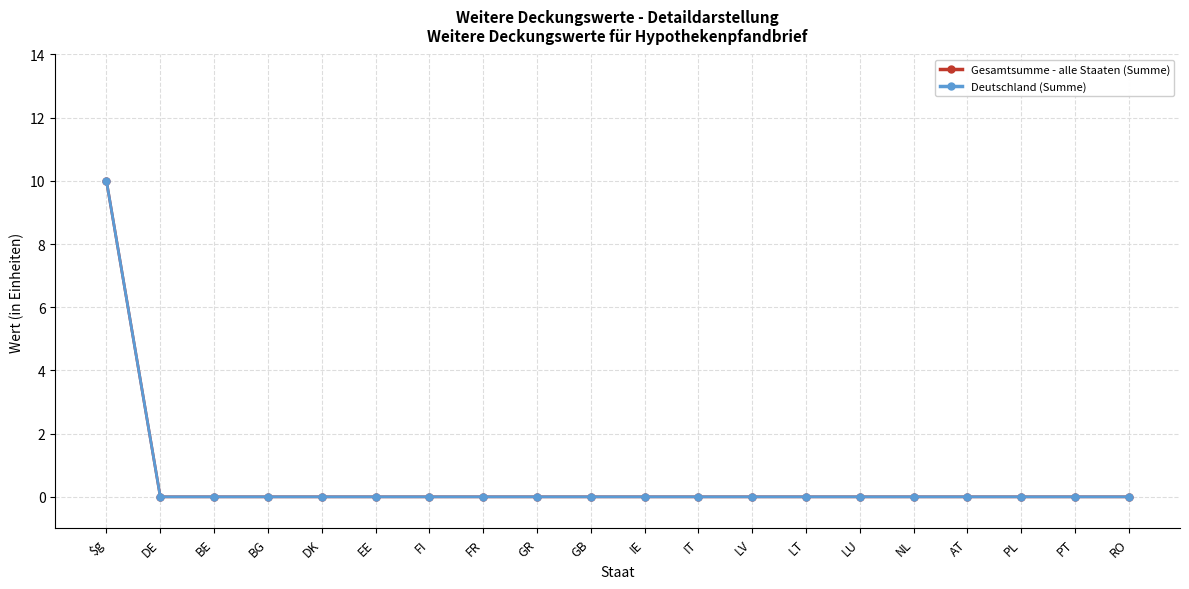

What is the label of the 12th point from the left?

IT